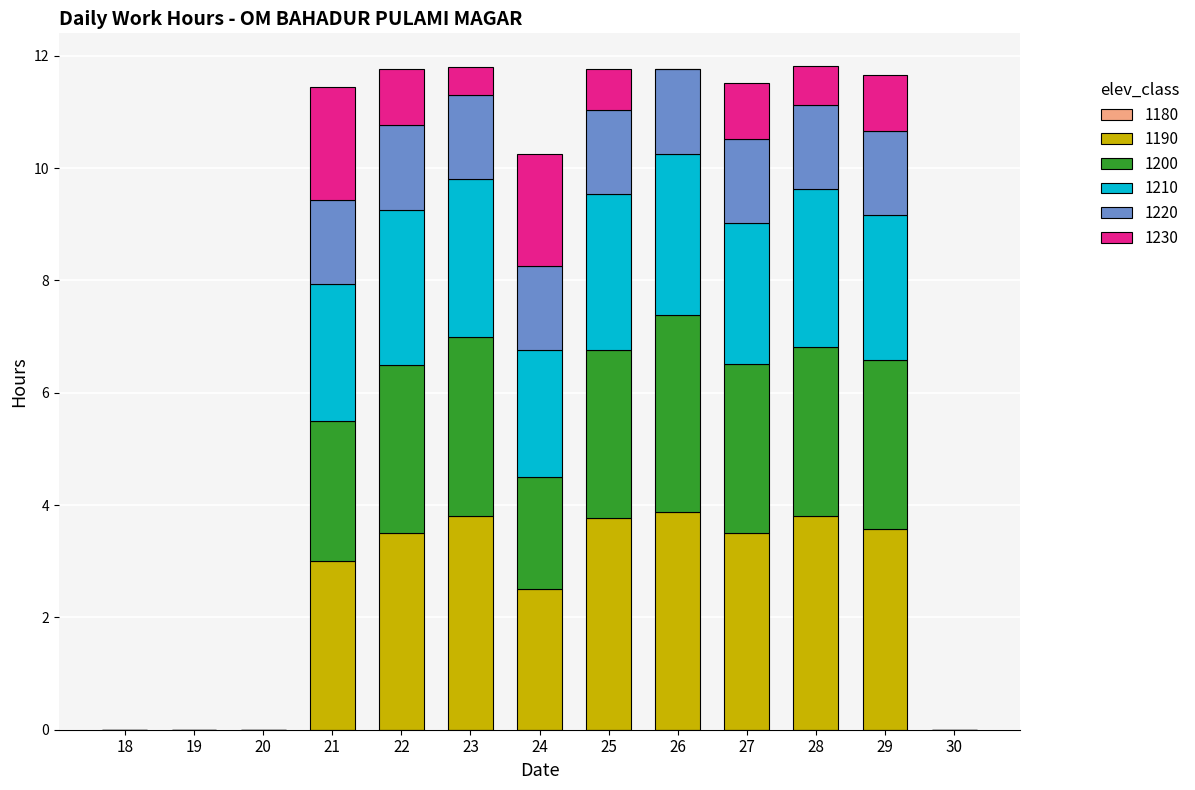

True or false: 1190 has a value of 2.6 at 30.

False